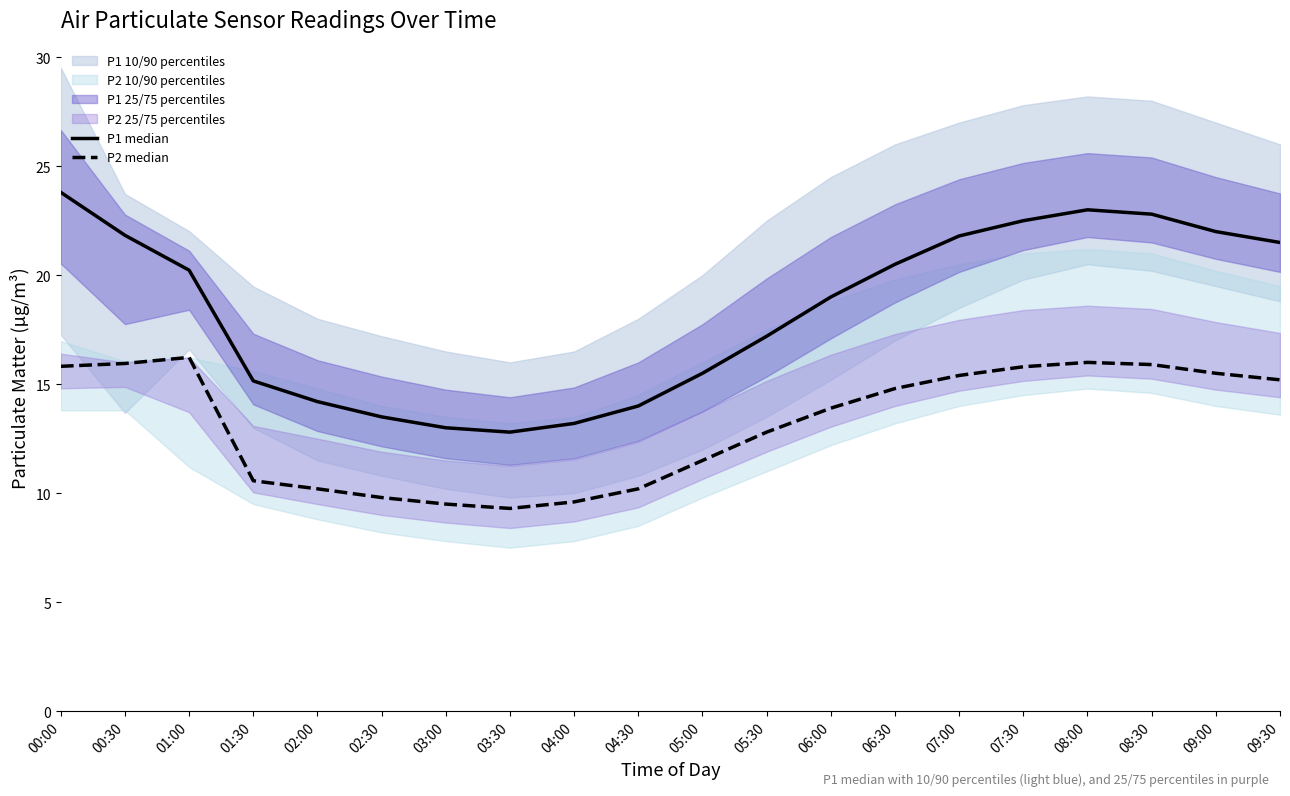

Is this an area chart (filled region under the line)?

No